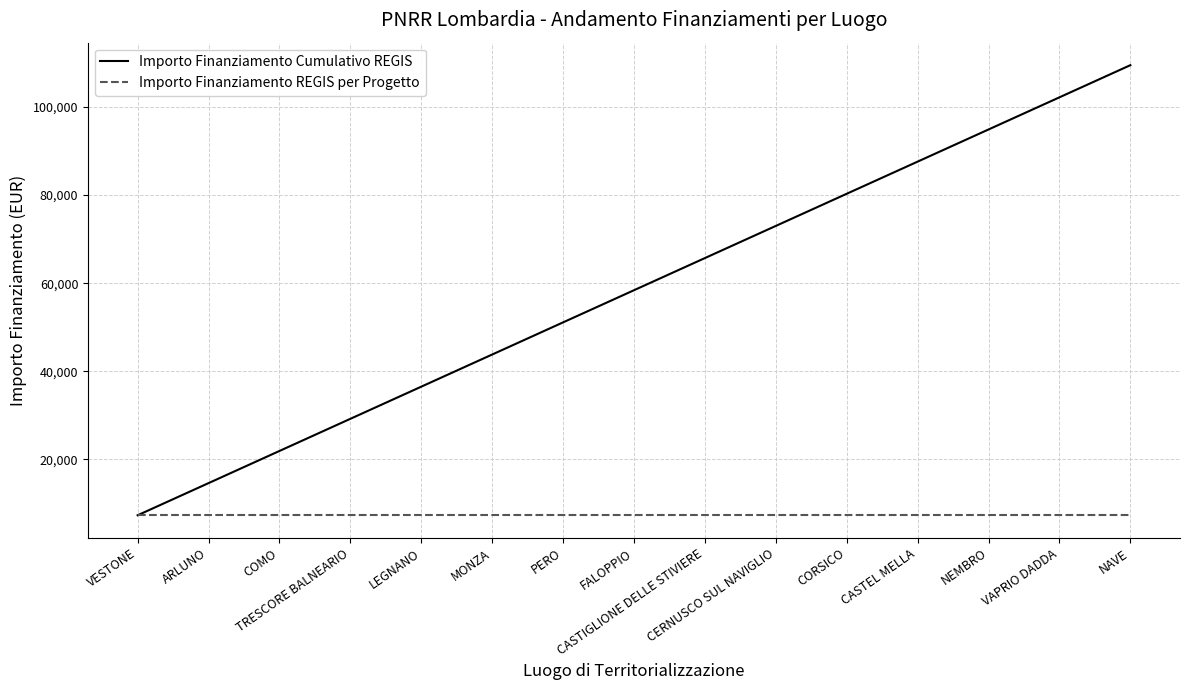

What is the minimum value for Importo Finanziamento REGIS per Progetto?

7301